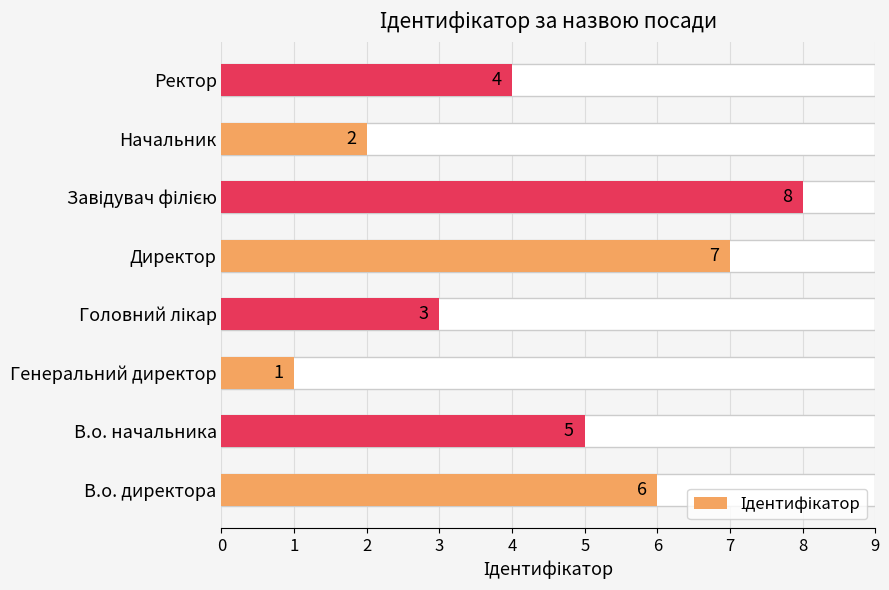

How many bars are there in total?

8